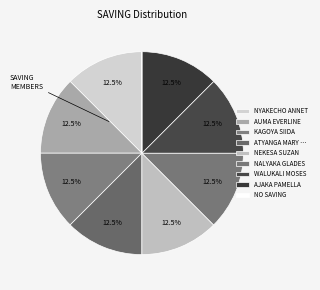

Is there any slice that represents more than half of the pie?

No